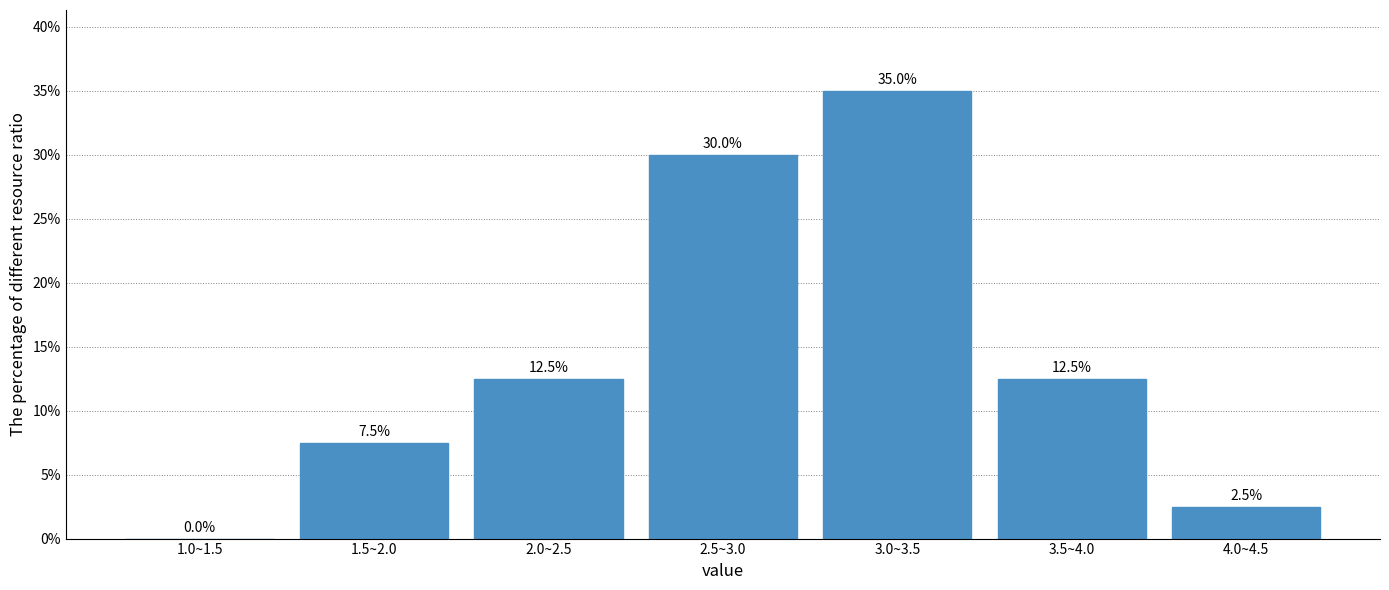

Reading right to left, transcribe all the data shown in this chart.

4.0~4.5=2.5	3.5~4.0=12.5	3.0~3.5=35.0	2.5~3.0=30.0	2.0~2.5=12.5	1.5~2.0=7.5	1.0~1.5=0.0